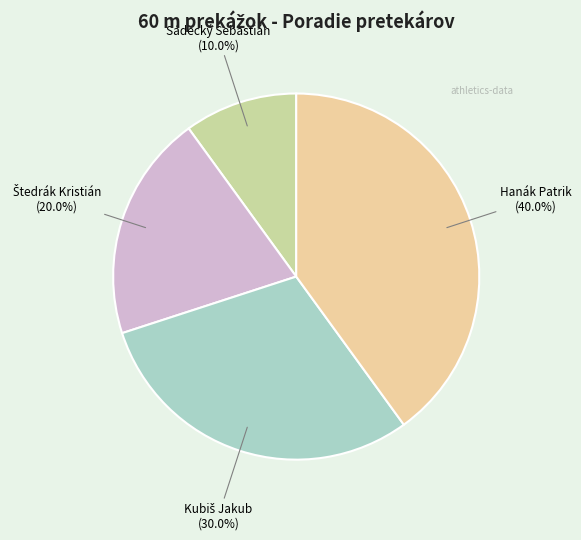

True or false: Hanák Patrik accounts for 26% of the total.

False